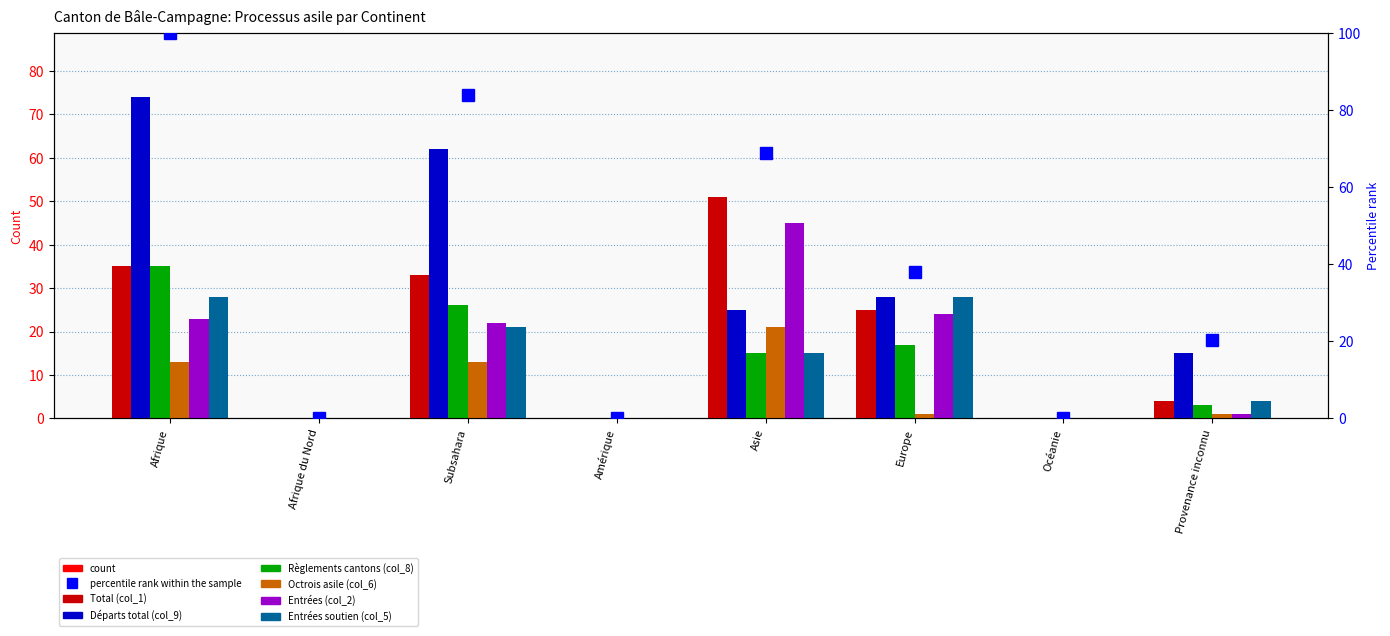

What is the sum of all Départs total (col_9) values?

204